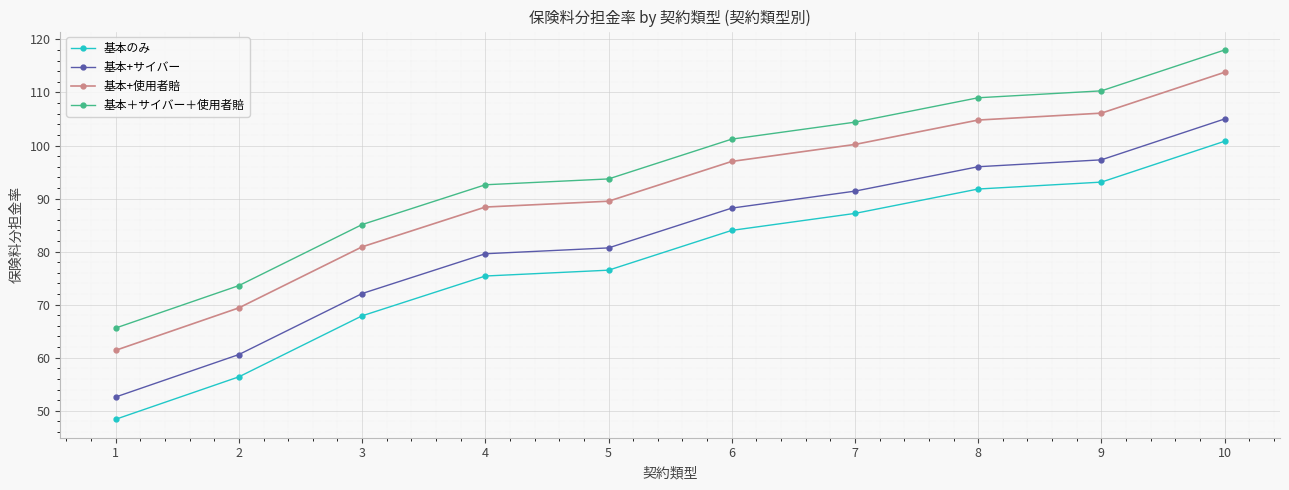

List the series in order of their peak value, highest first.

基本＋サイバー＋使用者賠, 基本+使用者賠, 基本+サイバー, 基本のみ